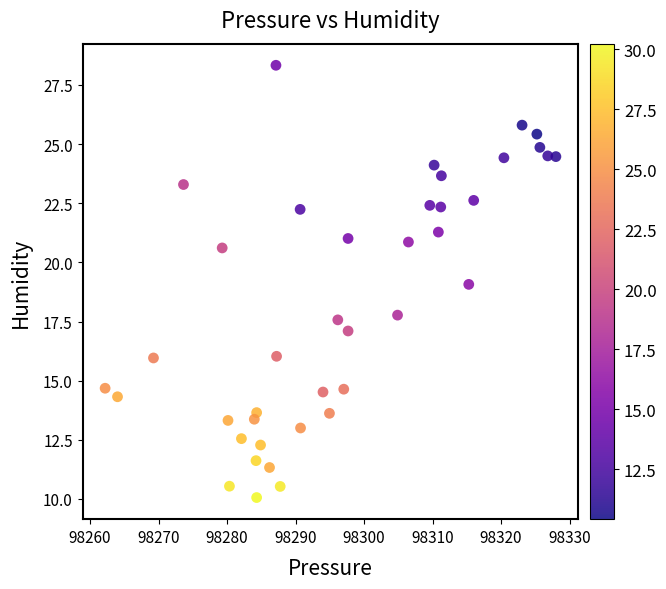

What is the range of X values (max minus min)?

65.8